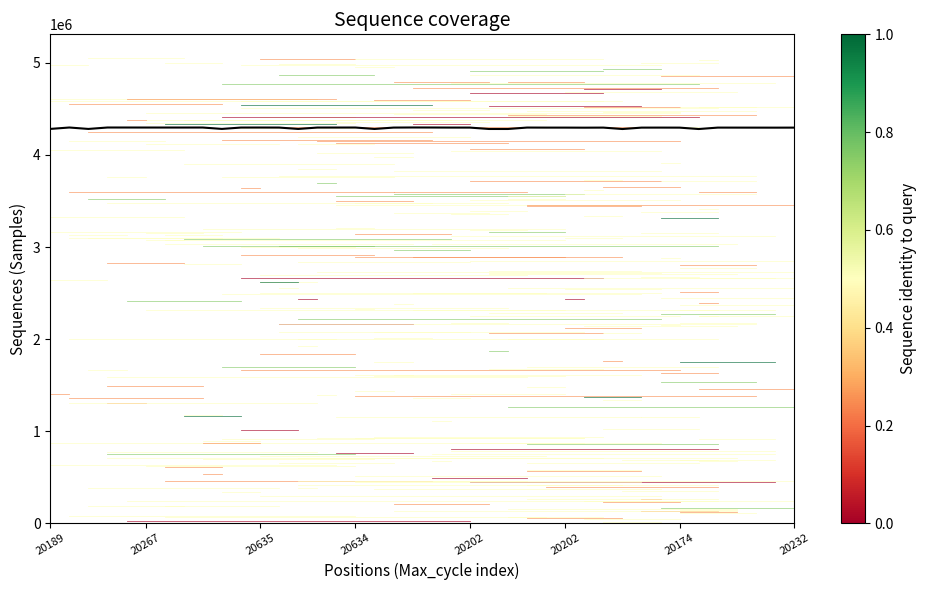

What is the average value?

4294139.5